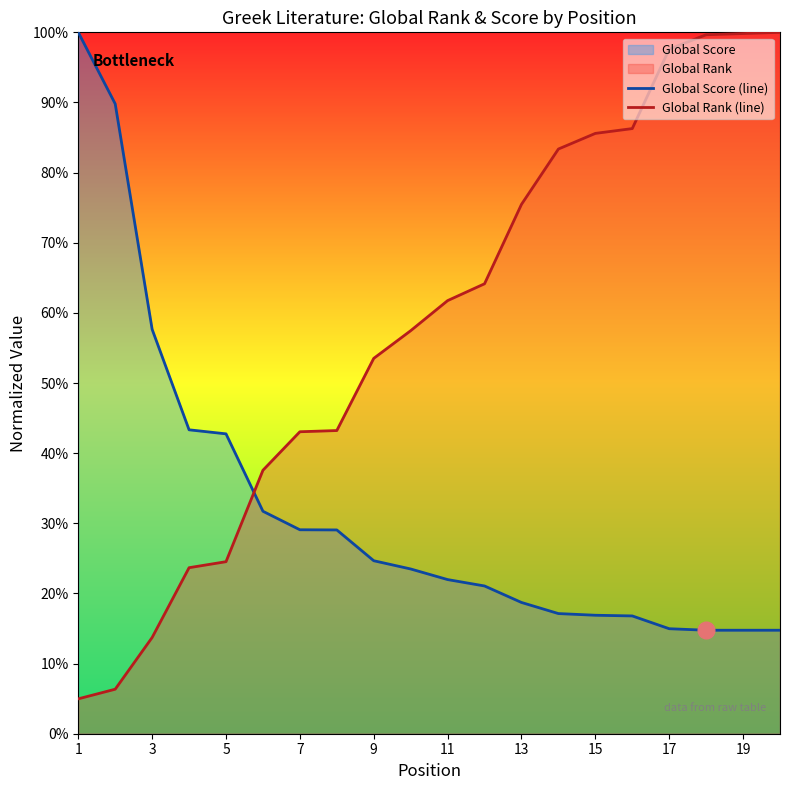

After their last crossing, which series has the higher values: Global Rank (line) or Global Score (line)?

Global Rank (line)